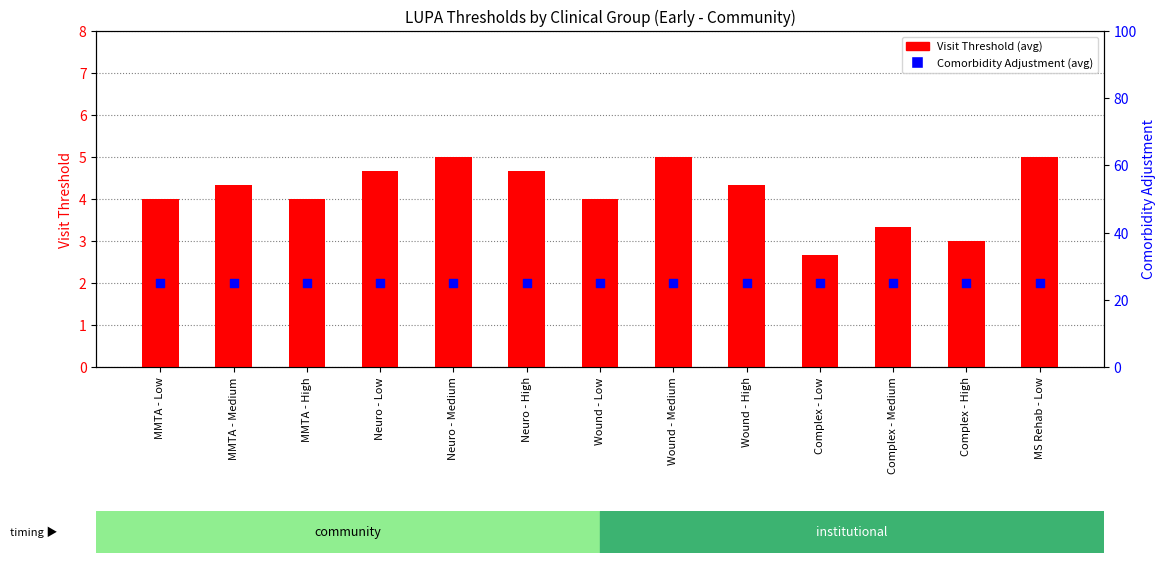

Which series has the widest spread of Y values?

Visit Threshold (avg)